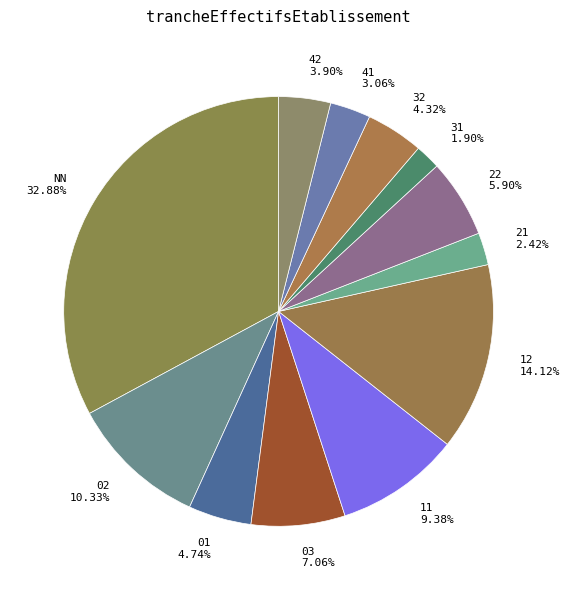

How many segments does this pie chart have?

12